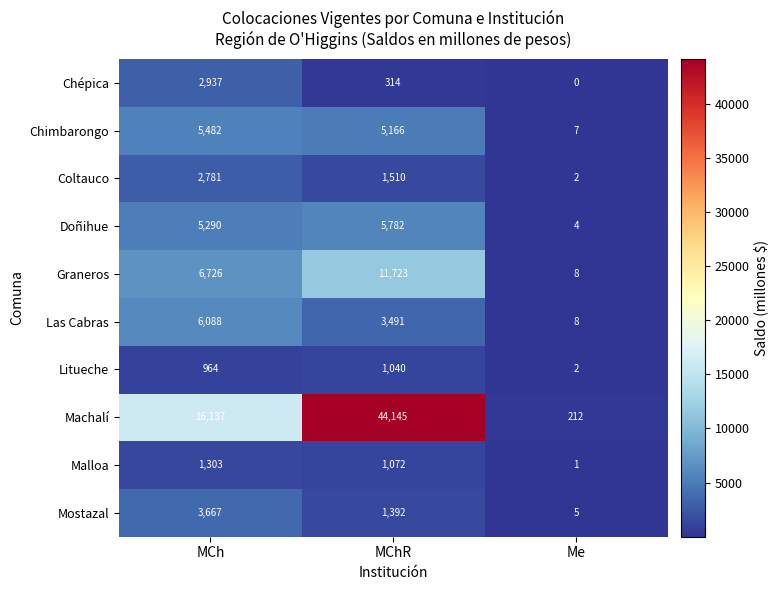

Reading right to left, extract all data points from this chart.

Chépica: 0	314	2937
Chimbarongo: 7	5166	5482
Coltauco: 2	1510	2781
Doñihue: 4	5782	5290
Graneros: 8	11723	6726
Las Cabras: 8	3491	6088
Litueche: 2	1040	964
Machalí: 212	44145	16137
Malloa: 1	1072	1303
Mostazal: 5	1392	3667